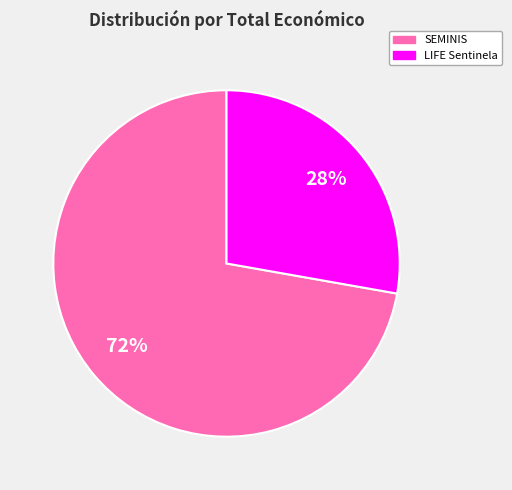

Is there a majority slice in this chart?

Yes